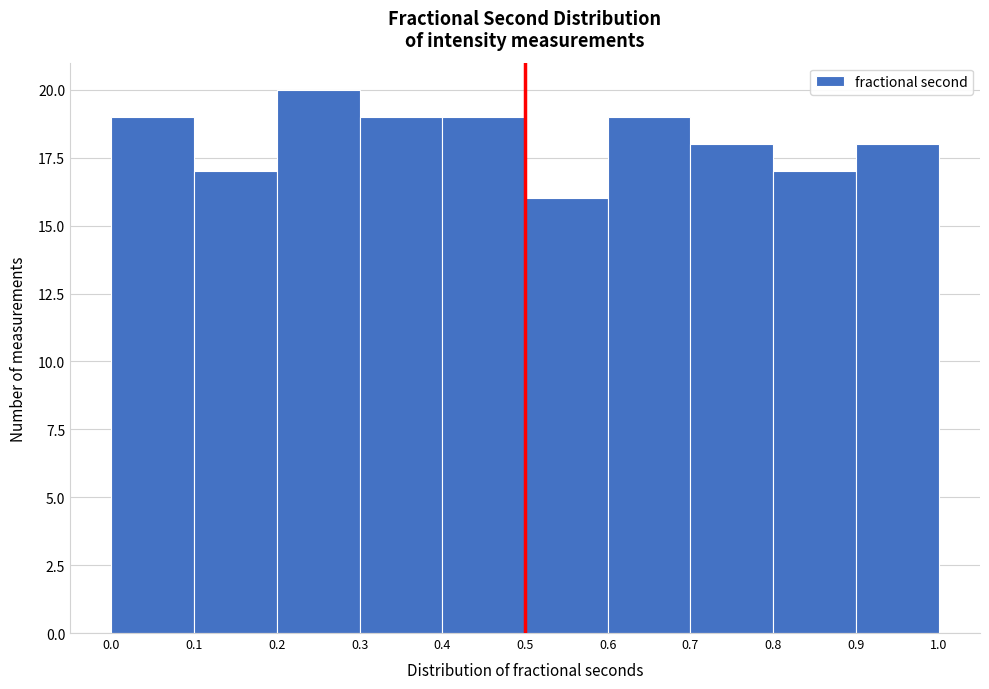

What is the height of the bar covering 0.1 to 0.2 on the x-axis? The values are not printed on the chart, so give them approximately, as read against the axis.

17